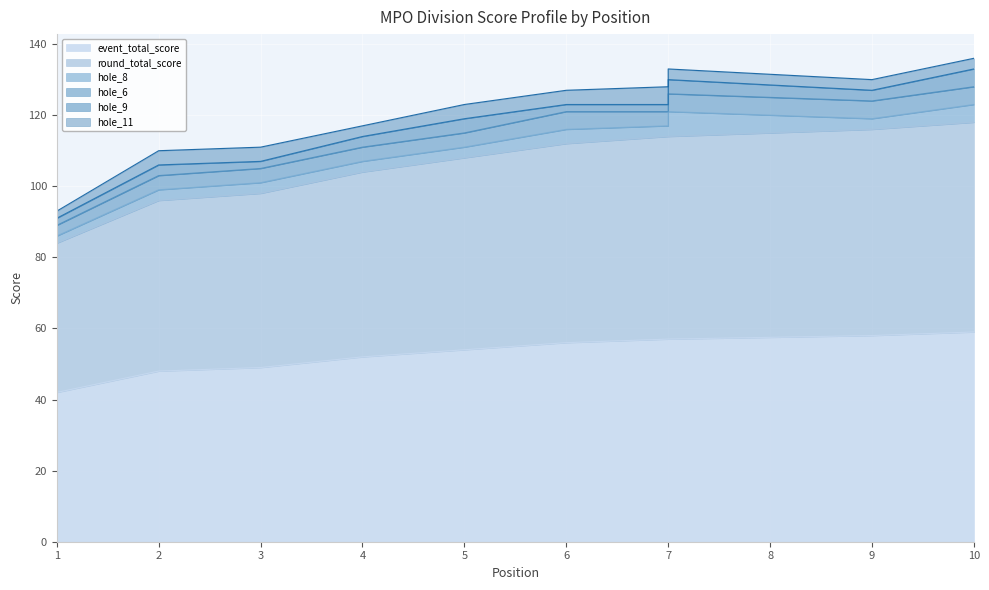

Which series ends up on top after the final intersection of hole_6 and hole_8?

hole_6